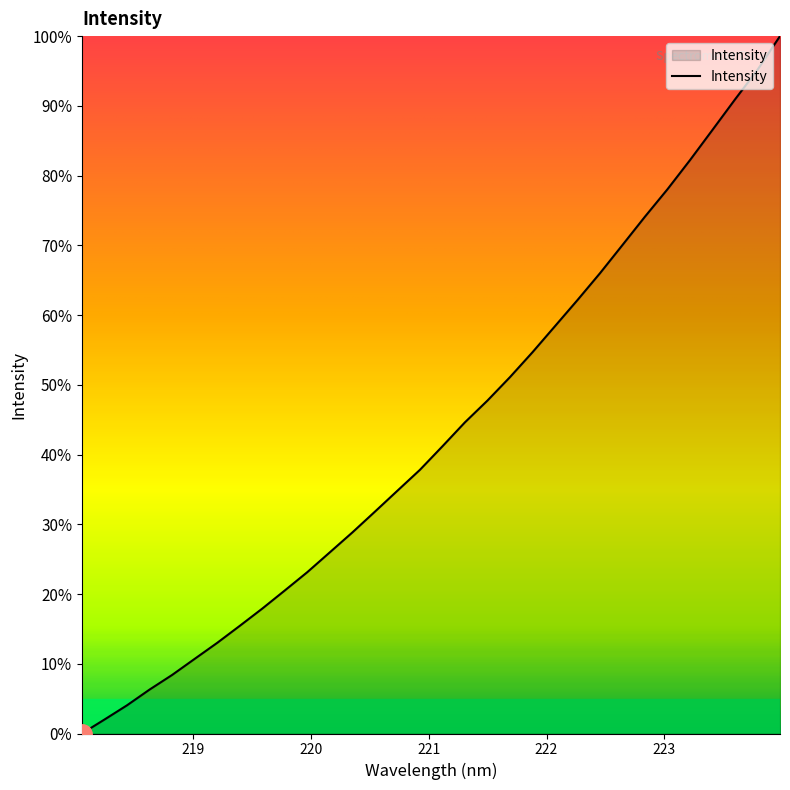

What is the maximum value shown in the chart?

100.0